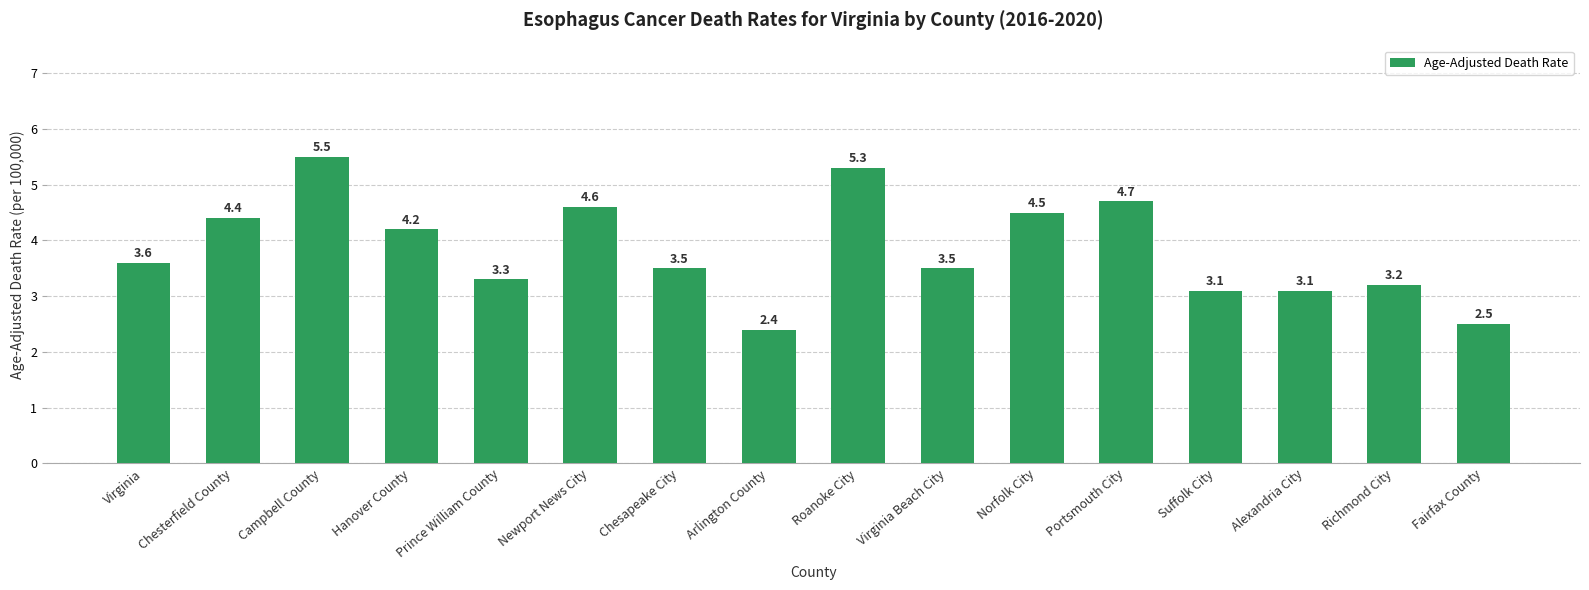

True or false: the data shows 5.5 at Campbell County.

True